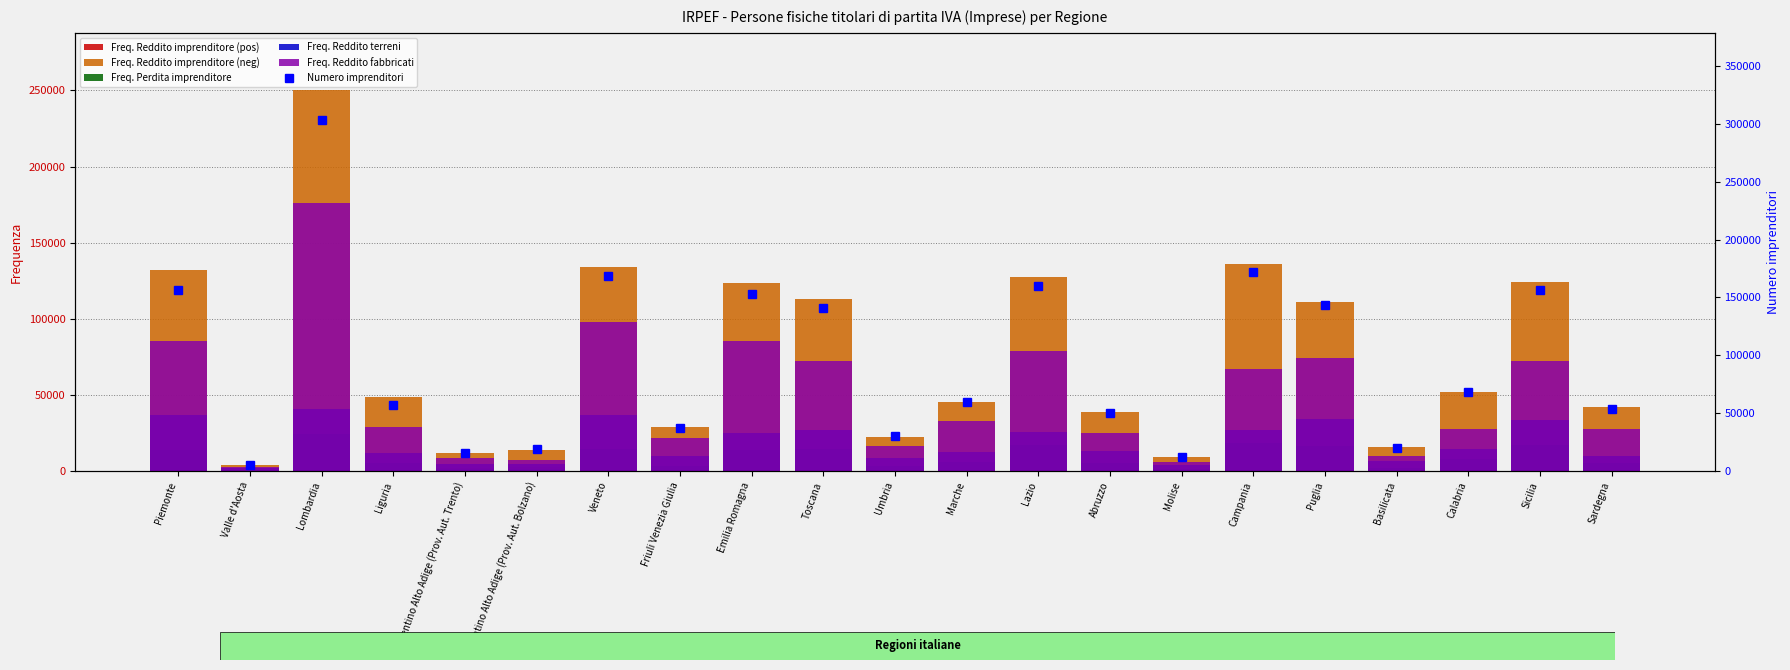

What is the difference between the second highest and second lowest values in the Freq. Perdita imprenditore series?

17016